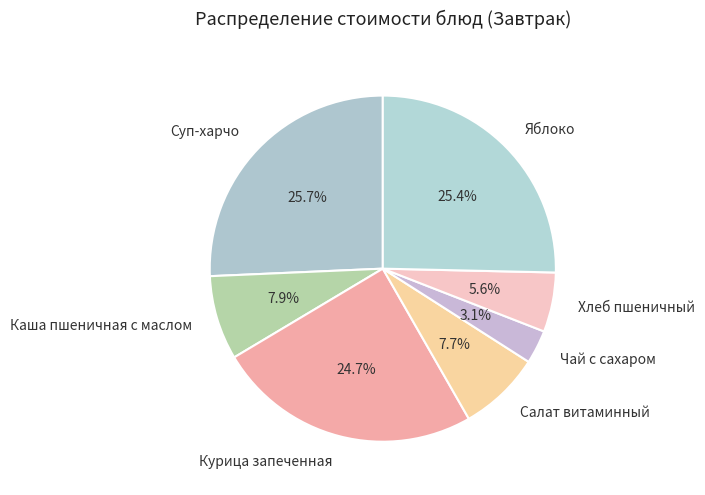

How many slices are in this pie chart?

7